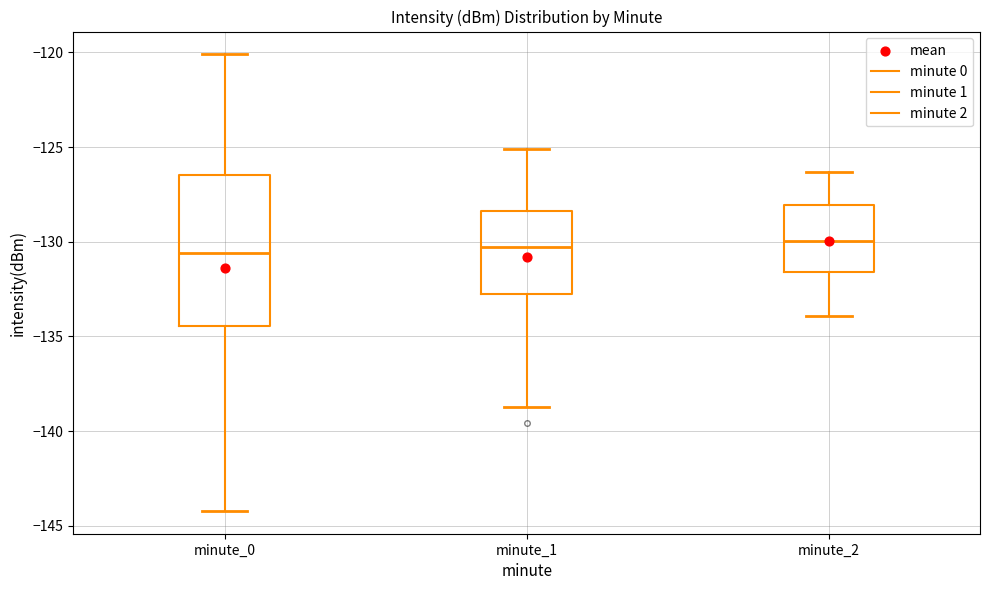

Reading left to right, read every box against the y-axis: the position of its median line, the range the box covers, and the ends of its whiskers. The values are not printed on the chart, so give them approximately, as read against the axis.

minute_0: median -130.5, box -134.5 to -126.5, whiskers -144.0 to -120.0
minute_1: median -130.5, box -133.0 to -128.5, whiskers -138.5 to -125.0
minute_2: median -130.0, box -131.5 to -128.0, whiskers -134.0 to -126.5